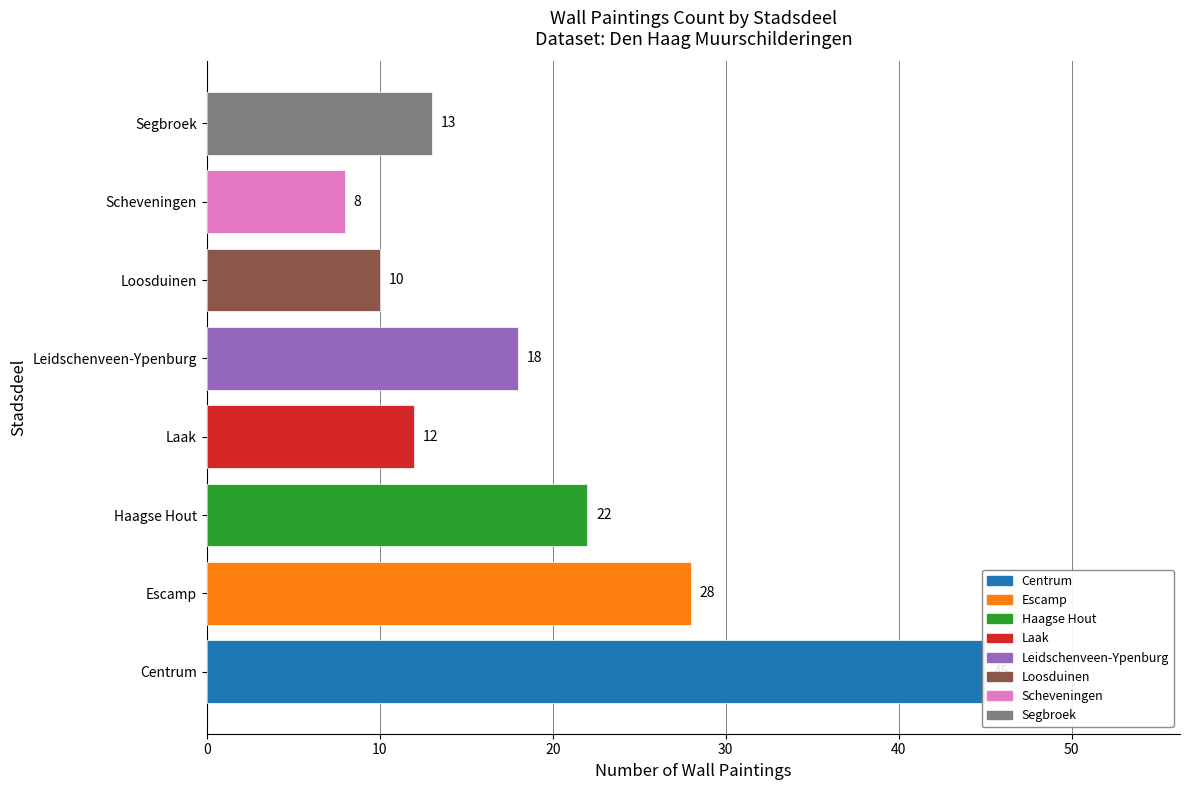

What is the minimum value shown in the chart?

8